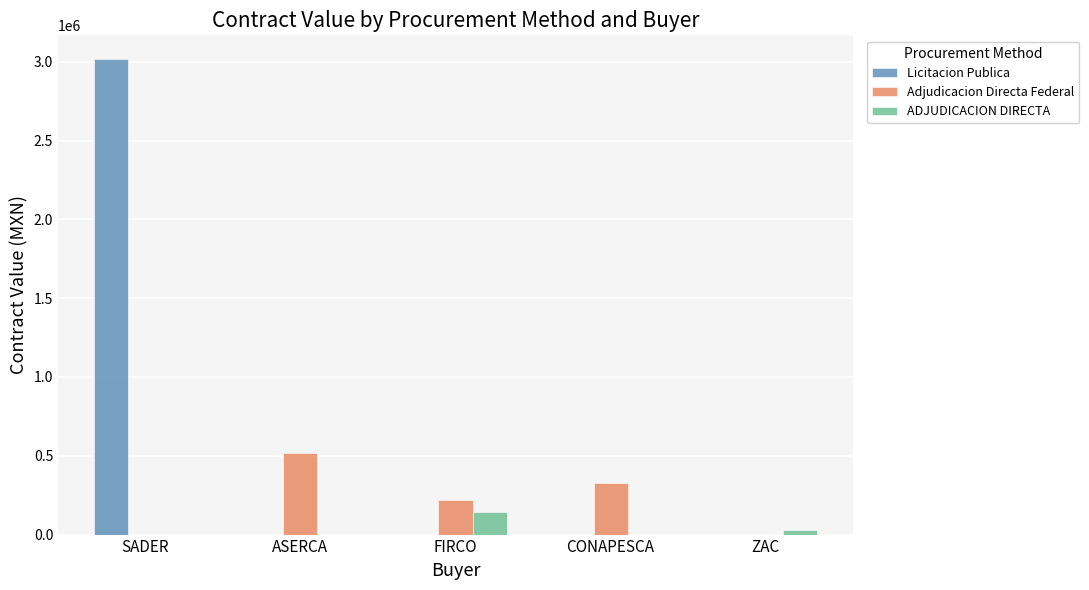

Which series changed the most between CONAPESCA and ZAC?

Adjudicacion Directa Federal